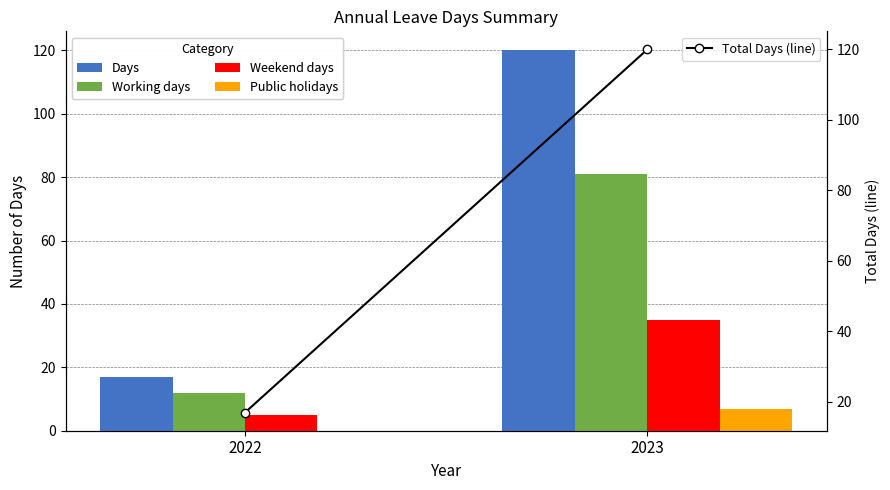

What is the value of the Public holidays bar at the 2nd from the left?

7